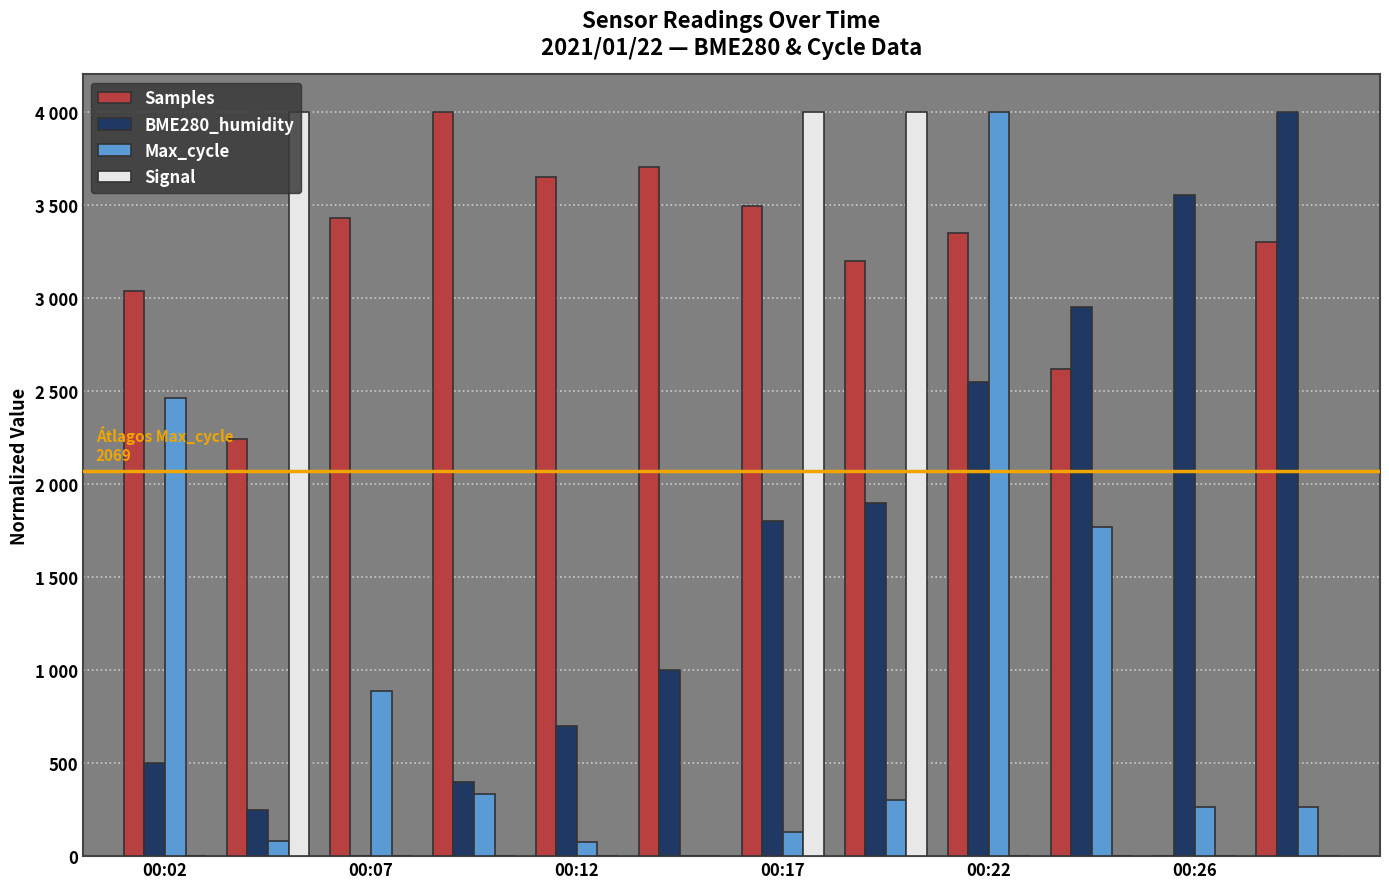

At which label is Signal closest to 2000?

00:02